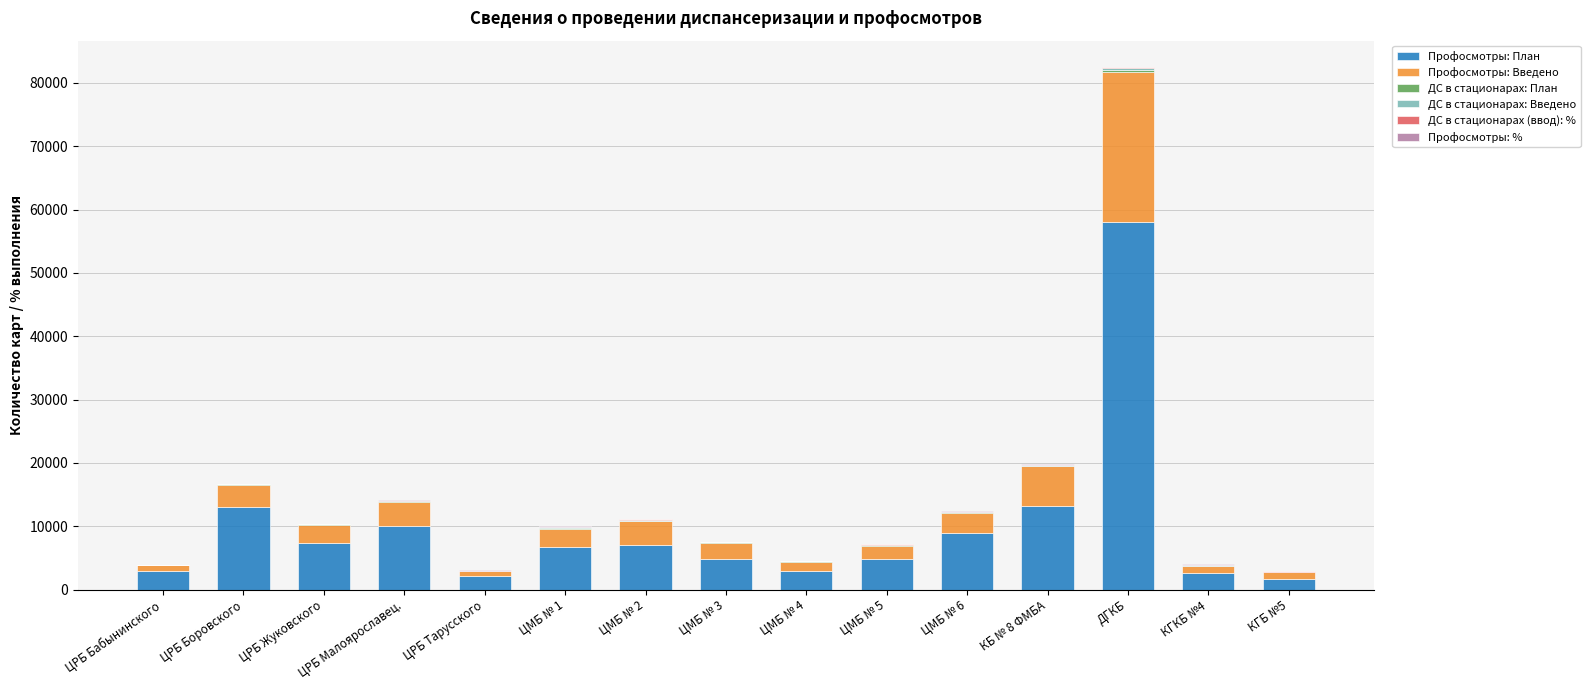

What is the total value across all series at ЦРБ Бабынинского?

3957.4